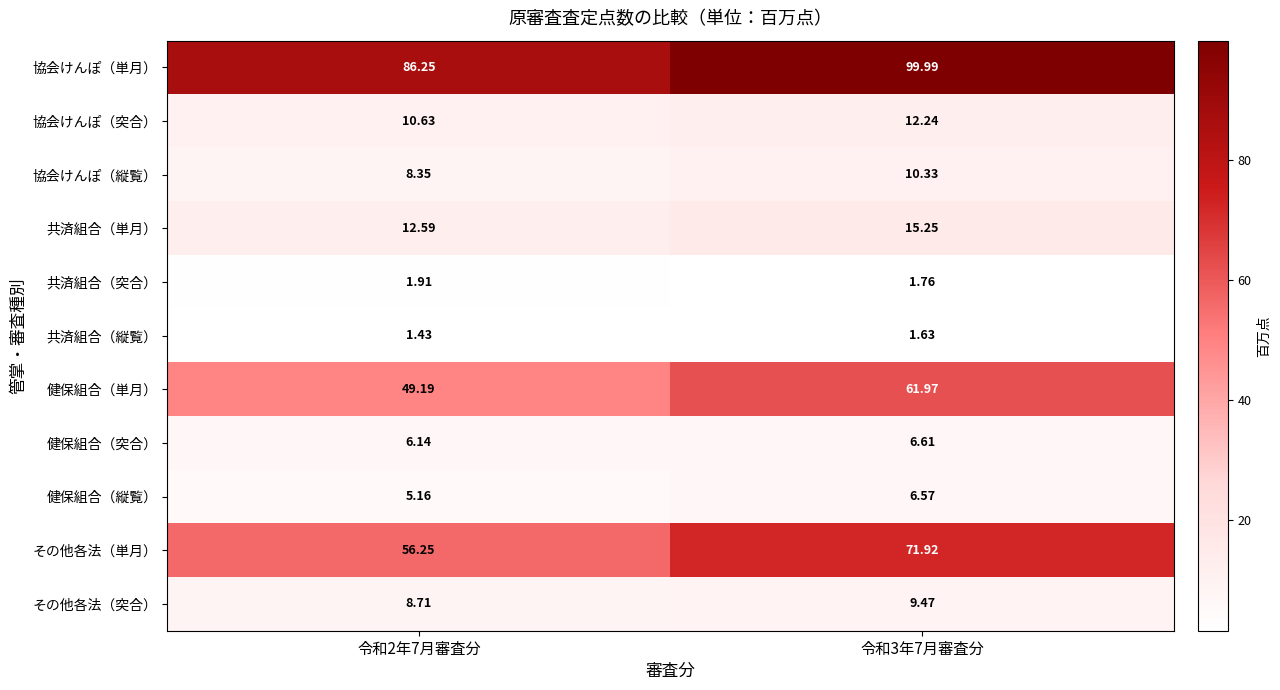

Rank the series at 令和2年7月審査分 from highest to lowest value.

協会けんぽ（単月）, その他各法（単月）, 健保組合（単月）, 共済組合（単月）, 協会けんぽ（突合）, その他各法（突合）, 協会けんぽ（縦覧）, 健保組合（突合）, 健保組合（縦覧）, 共済組合（突合）, 共済組合（縦覧）